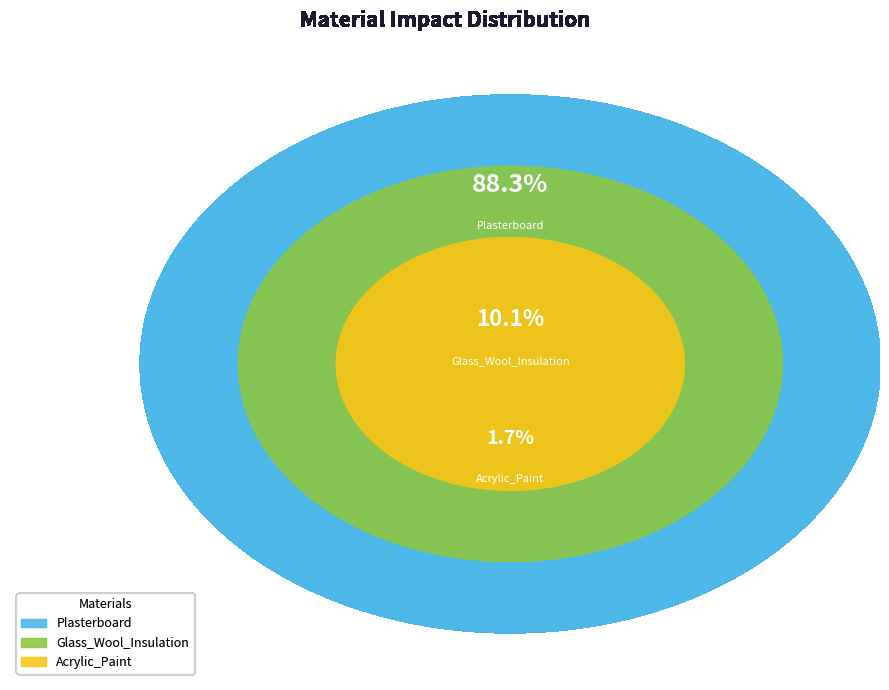

Is it true that Acrylic_Paint is 2% of the pie?

True